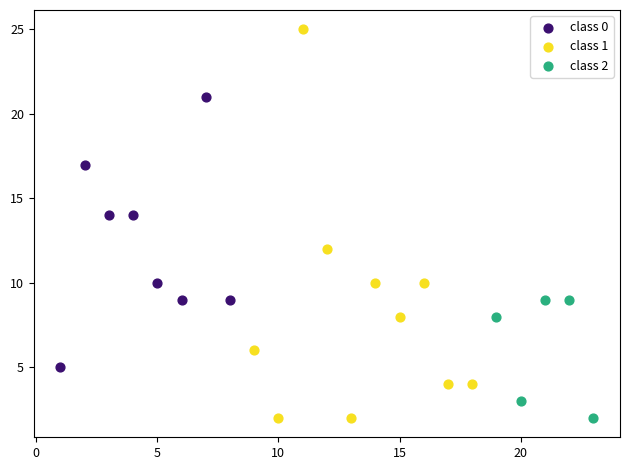

Which series has the largest Y range (max minus min)?

class 1